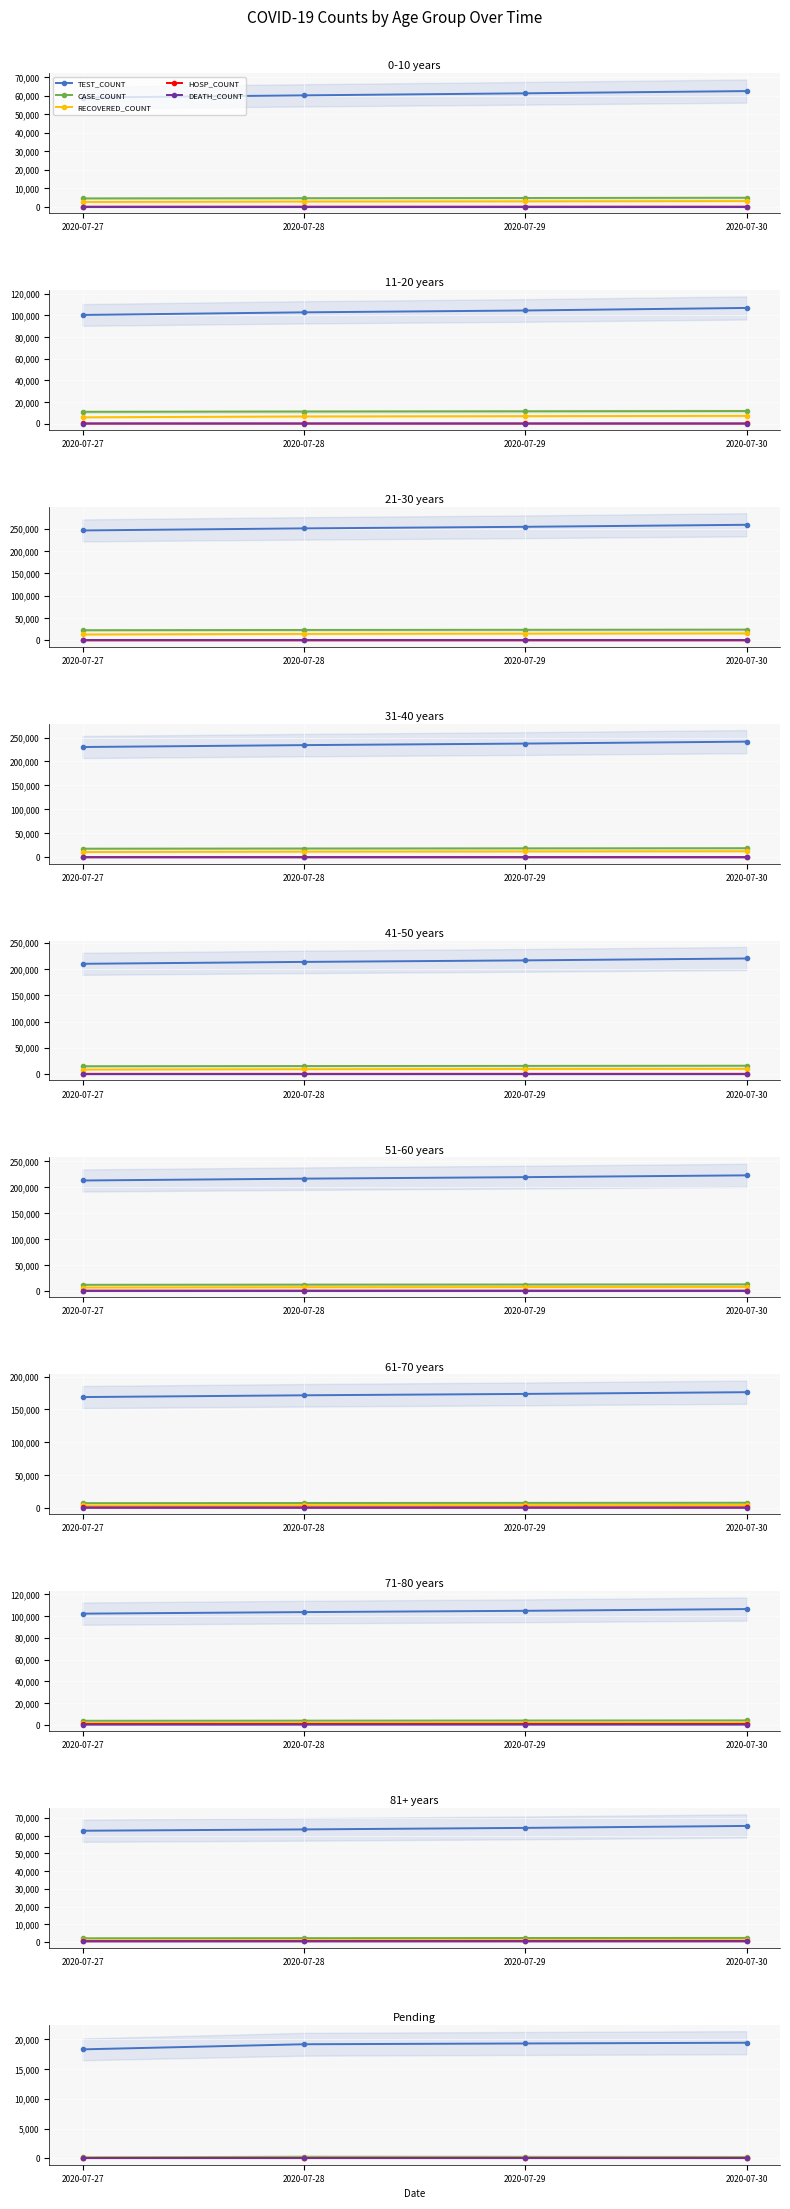

Which series has the widest spread of values?

TEST_COUNT